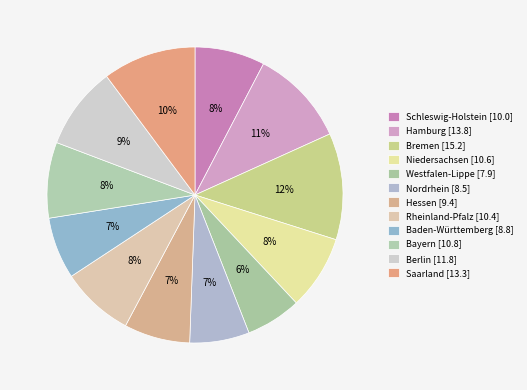

Combined, what portion of the pie is Schleswig-Holstein and Rheinland-Pfalz?

15.6%